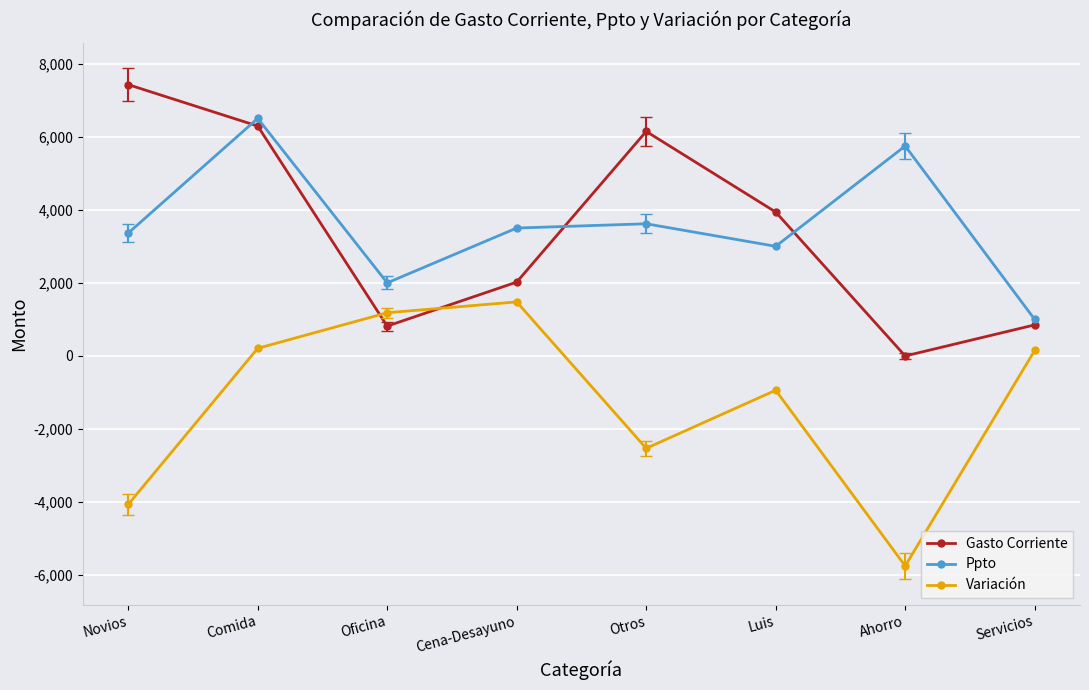

True or false: Ppto has more than 1 interior local peaks.

True